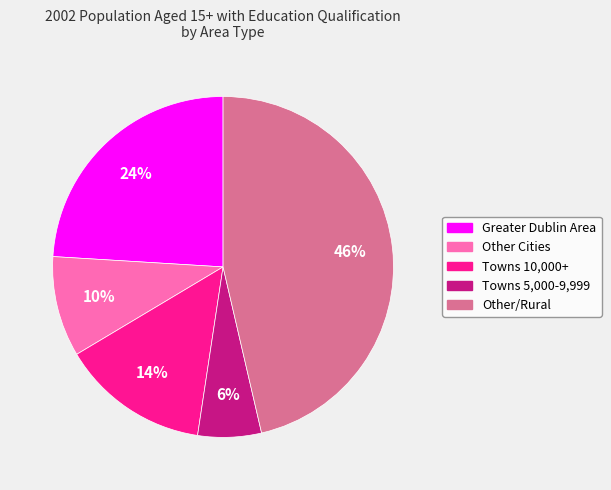

Combined, do Towns 5,000-9,999 and Towns 10,000+ account for over 50%?

No